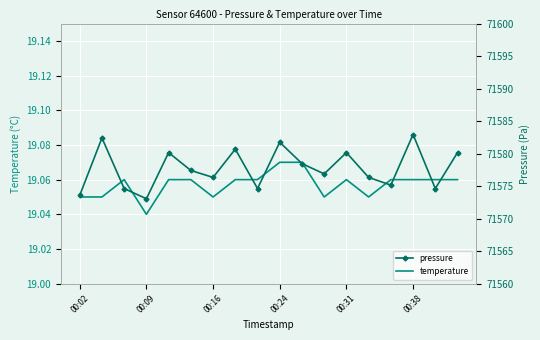

Which category has the lowest value in the temperature series?

00:09